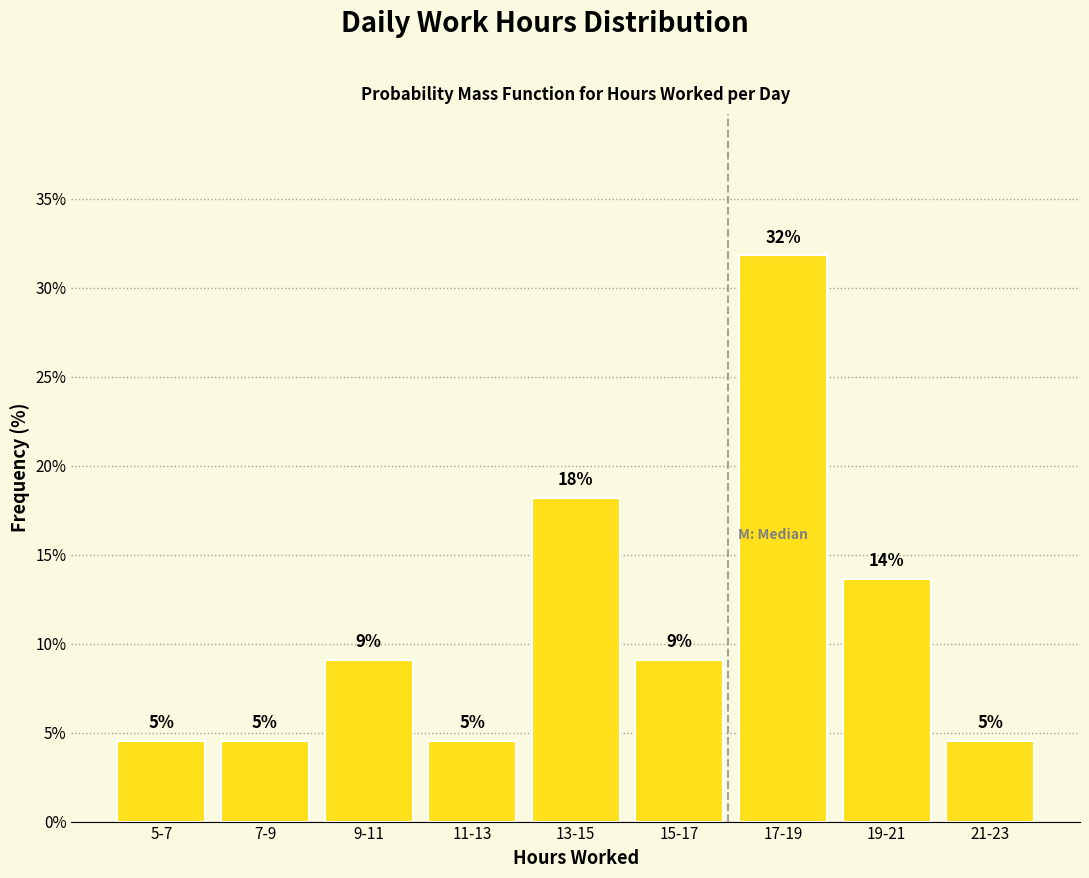

Are the bars horizontal?

No